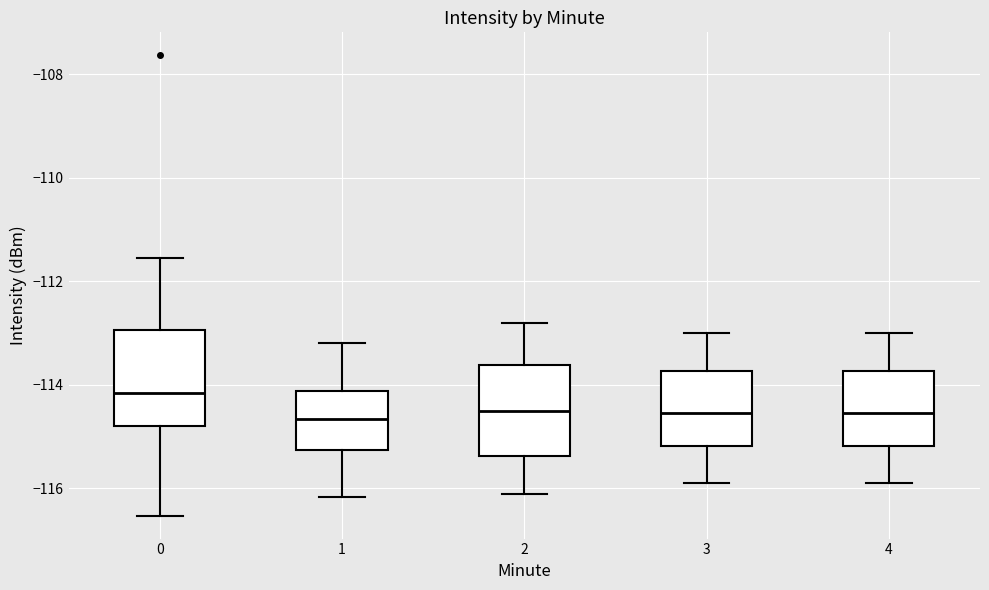

Which box has the highest median line?

0